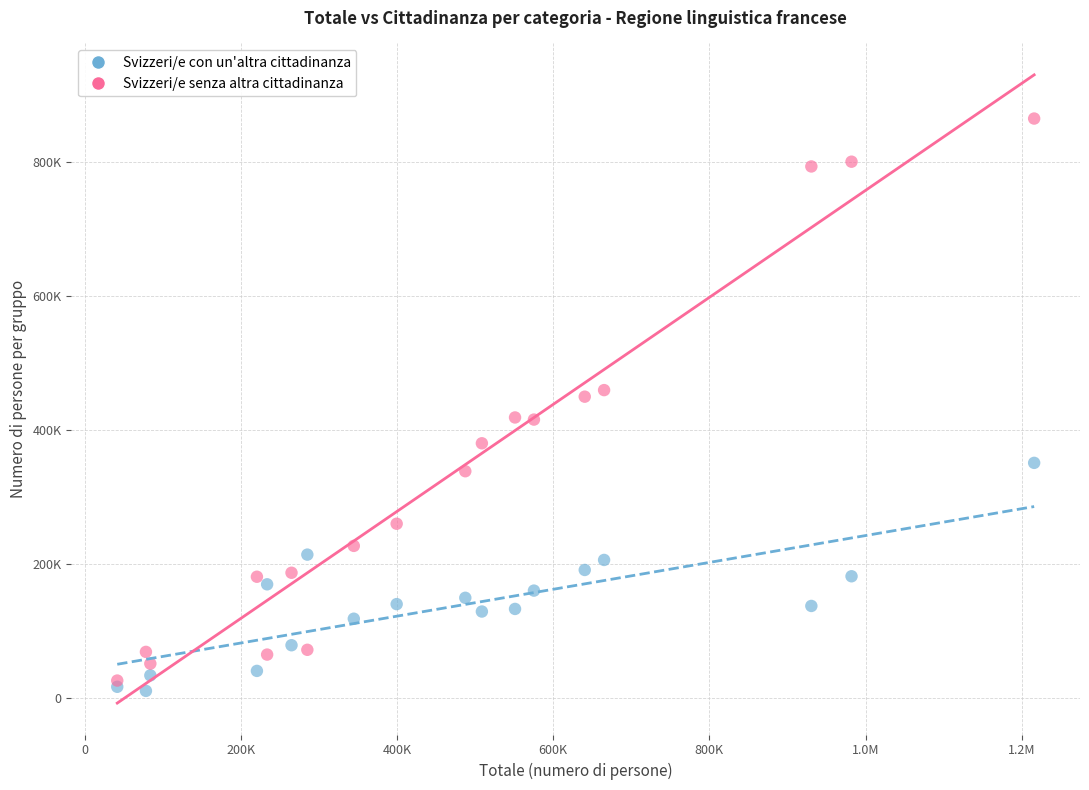

Which series contains the highest Y value?

Svizzeri/e senza altra cittadinanza